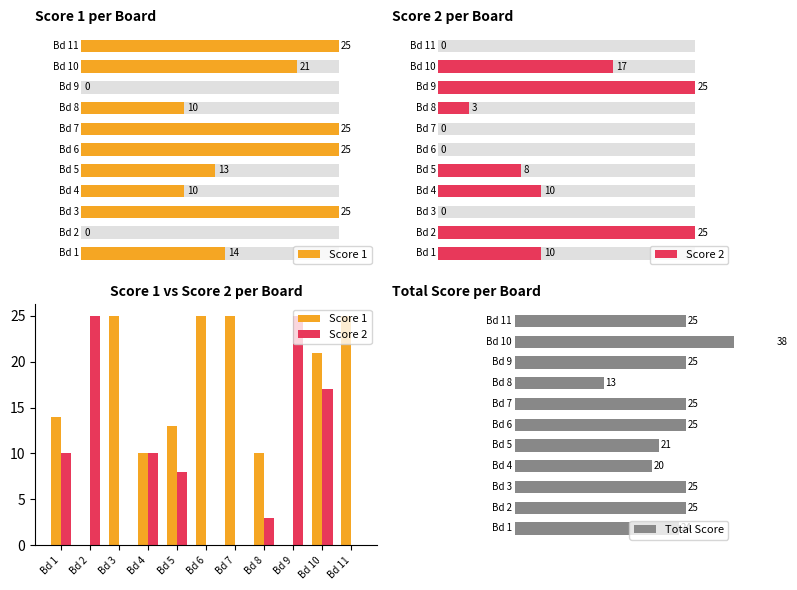

What is the difference between the maximum and minimum values in the Score 1 series?

25